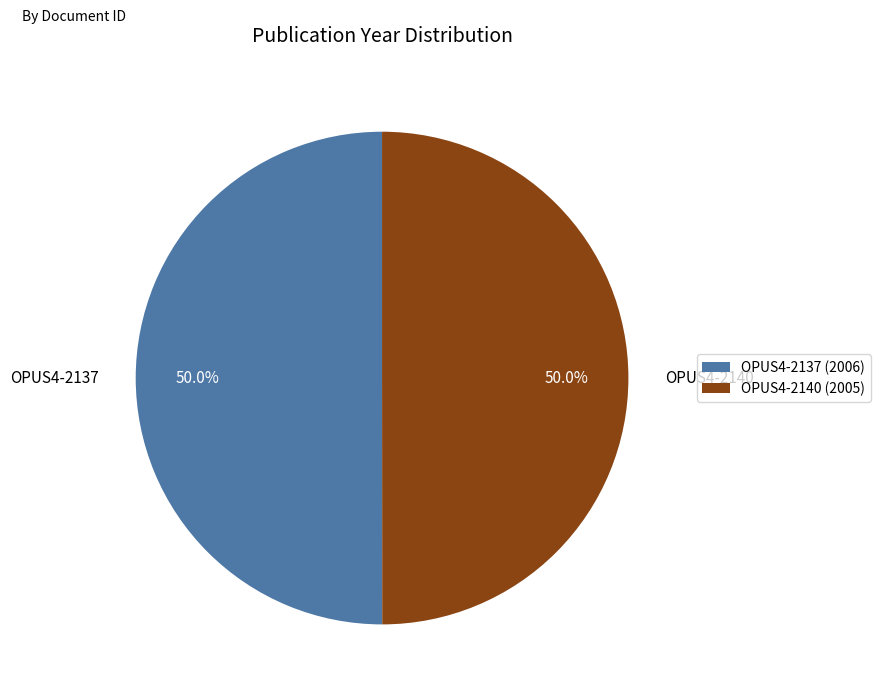

Is it true that OPUS4-2137 is 50% of the pie?

True